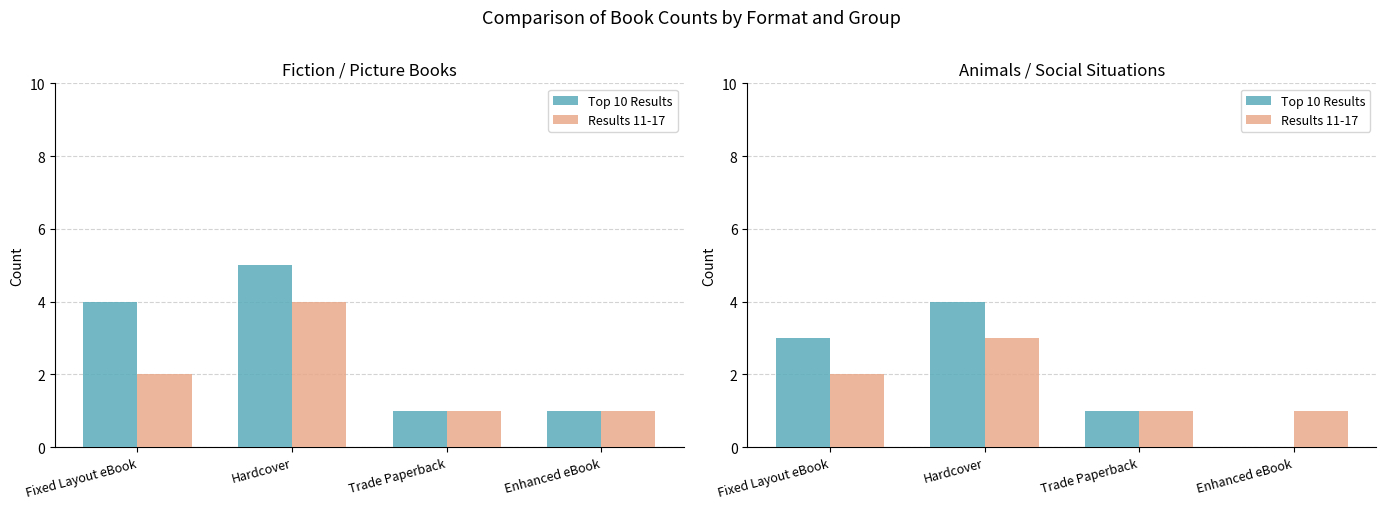

Reading right to left, extract all data points from this chart.

Top 10 Results: Enhanced eBook=0	Trade Paperback=1	Hardcover=4	Fixed Layout eBook=3
Results 11-17: Enhanced eBook=1	Trade Paperback=1	Hardcover=3	Fixed Layout eBook=2